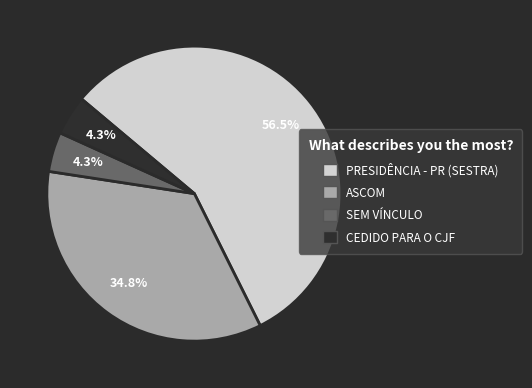

What is the largest slice in the pie chart?

PRESIDÊNCIA - PR (SESTRA)